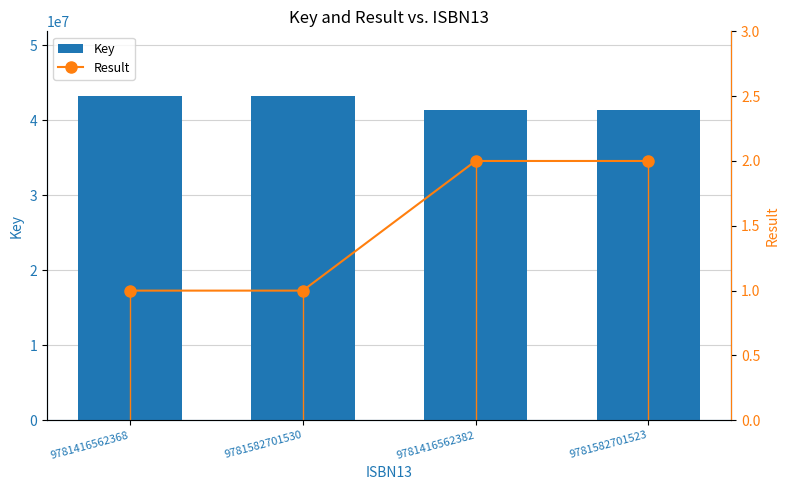

Does the chart contain any negative values?

No